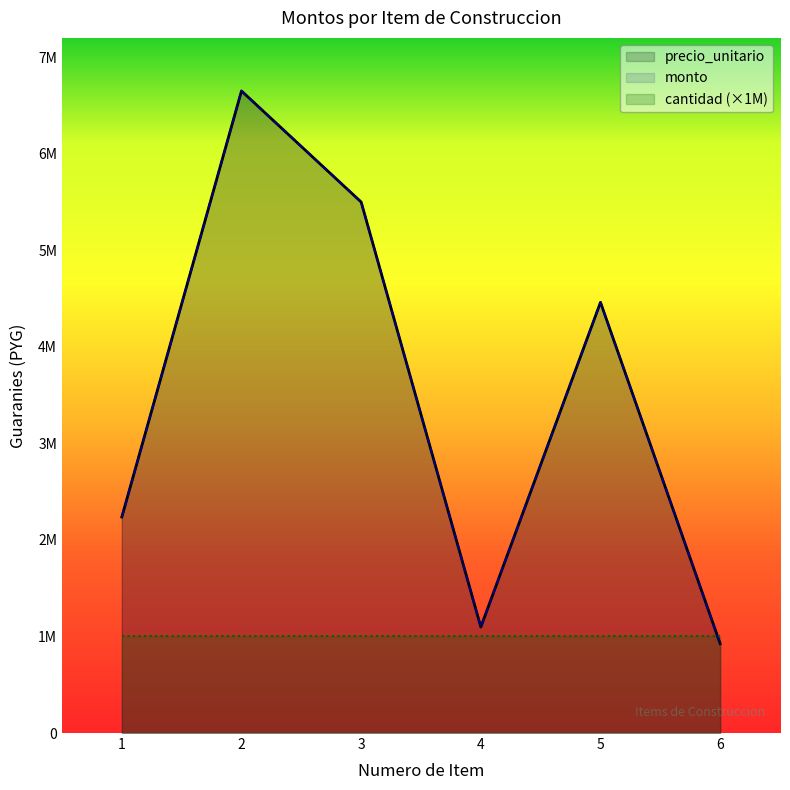

Which has a higher value, 5 or 1?

5